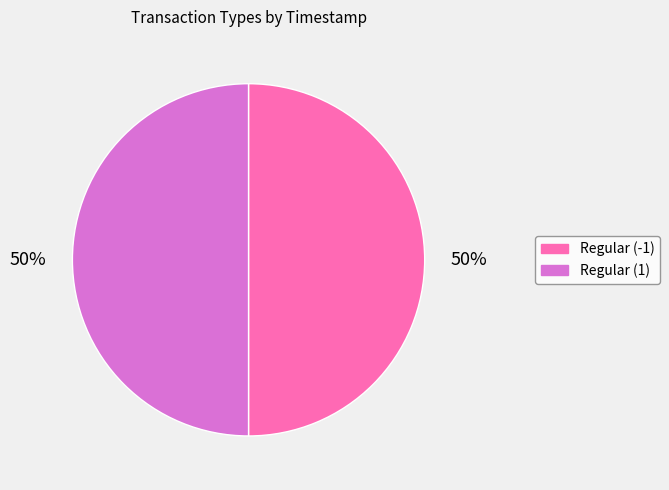

Is the sum of Regular (-1) and Regular (1) greater than half?

Yes